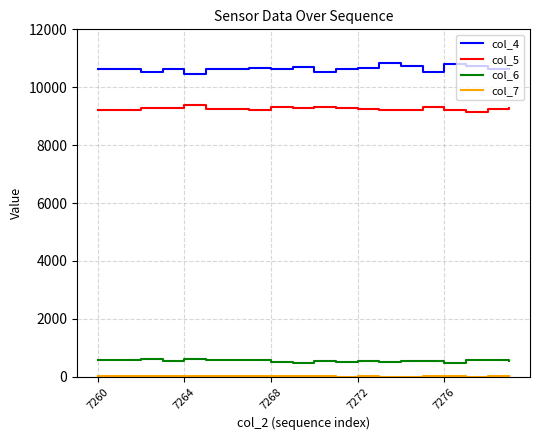

True or false: col_6 and col_4 cross at least once.

False